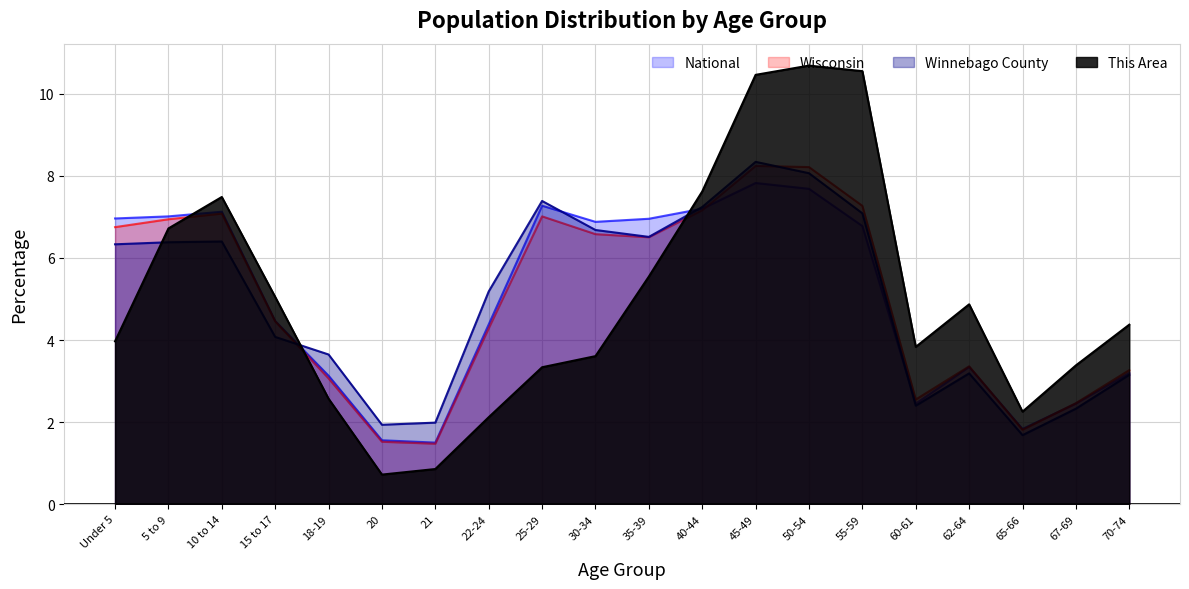

Which series ends up on top after the final intersection of Wisconsin and National?

Wisconsin